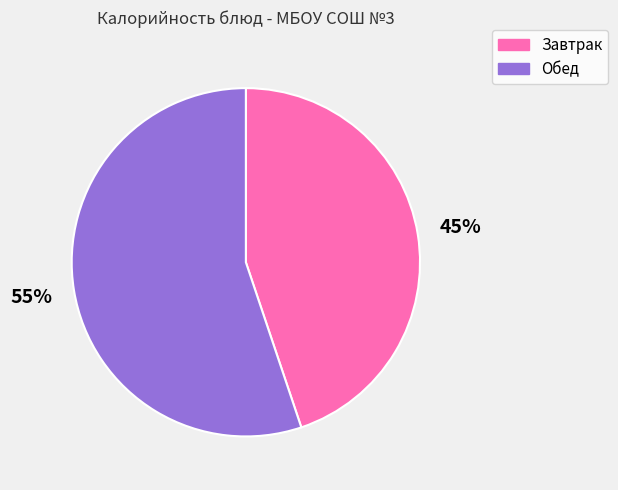

Is there any slice that represents more than half of the pie?

Yes